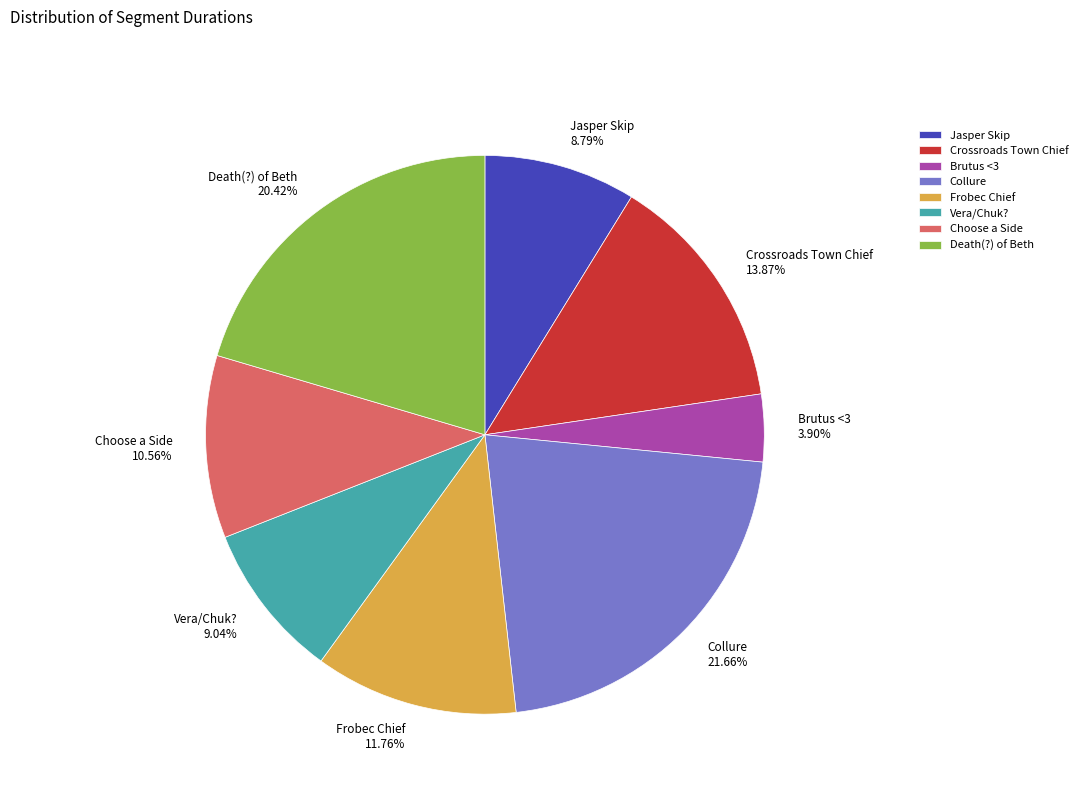

Which slice is the largest?

Collure